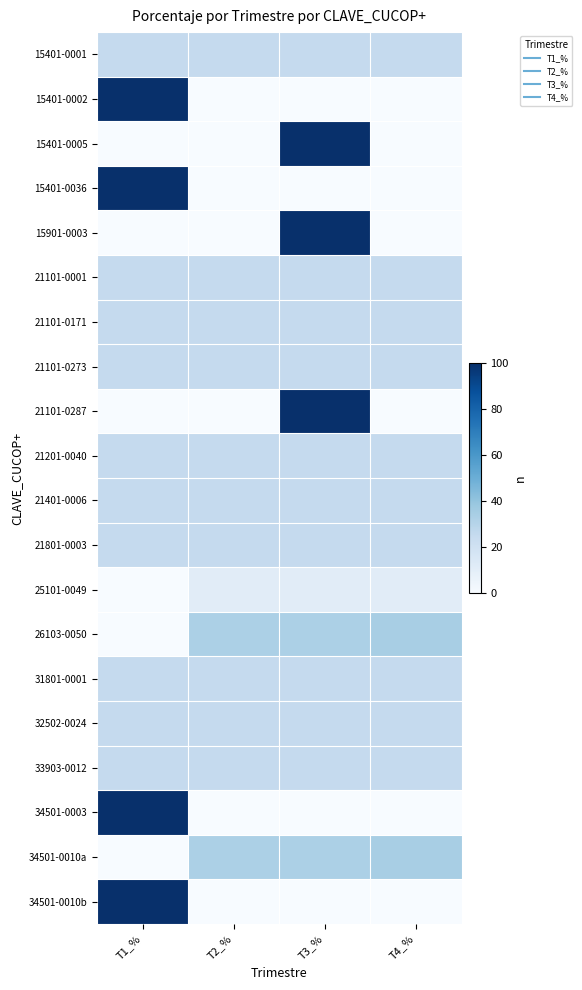

Reading left to right, list all the values displayed in this chart.

15401-0001: T1_%=25	T2_%=25	T3_%=25	T4_%=25
15401-0002: T1_%=100	T2_%=0	T3_%=0	T4_%=0
15401-0005: T1_%=0	T2_%=0	T3_%=100	T4_%=0
15401-0036: T1_%=100	T2_%=0	T3_%=0	T4_%=0
15901-0003: T1_%=0	T2_%=0	T3_%=100	T4_%=0
21101-0001: T1_%=25	T2_%=25	T3_%=25	T4_%=25
21101-0171: T1_%=25	T2_%=25	T3_%=25	T4_%=25
21101-0273: T1_%=25	T2_%=25	T3_%=25	T4_%=25
21101-0287: T1_%=0	T2_%=0	T3_%=100	T4_%=0
21201-0040: T1_%=25	T2_%=25	T3_%=25	T4_%=25
21401-0006: T1_%=25	T2_%=25	T3_%=25	T4_%=25
21801-0003: T1_%=25	T2_%=25	T3_%=25	T4_%=25
25101-0049: T1_%=0	T2_%=11	T3_%=11	T4_%=11
26103-0050: T1_%=0	T2_%=33	T3_%=33	T4_%=34
31801-0001: T1_%=25	T2_%=25	T3_%=25	T4_%=25
32502-0024: T1_%=25	T2_%=25	T3_%=25	T4_%=25
33903-0012: T1_%=25	T2_%=25	T3_%=25	T4_%=25
34501-0003: T1_%=100	T2_%=0	T3_%=0	T4_%=0
34501-0010a: T1_%=0	T2_%=33	T3_%=33	T4_%=34
34501-0010b: T1_%=100	T2_%=0	T3_%=0	T4_%=0